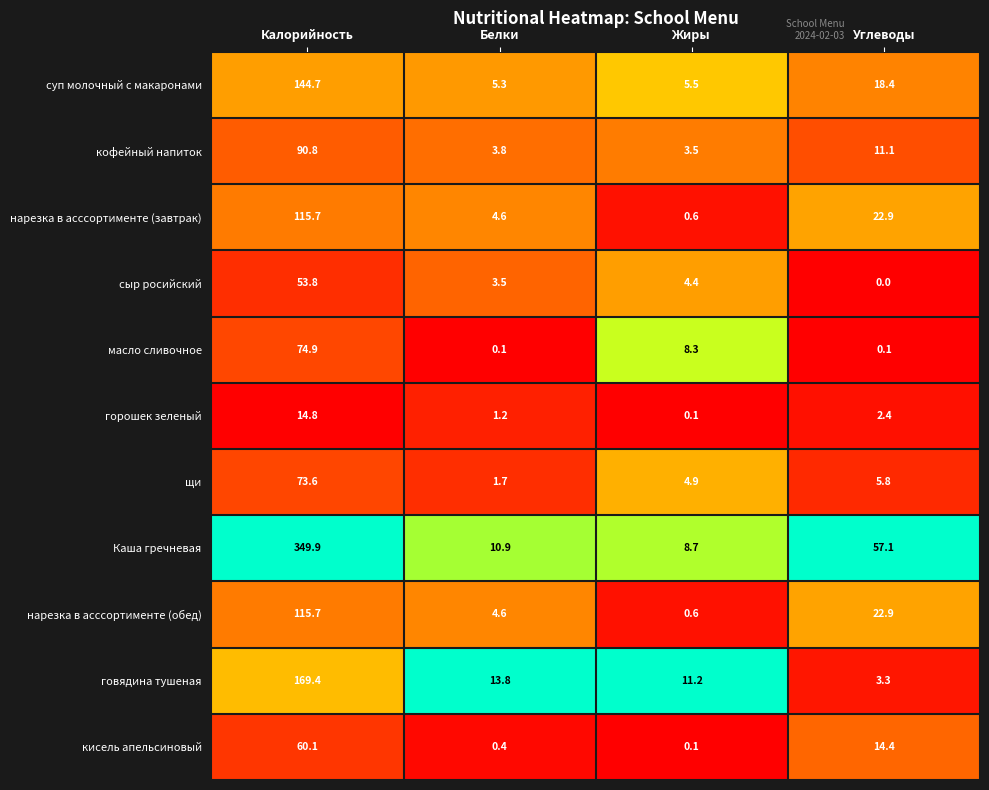

What is the total value across all series at Углеводы?

158.4